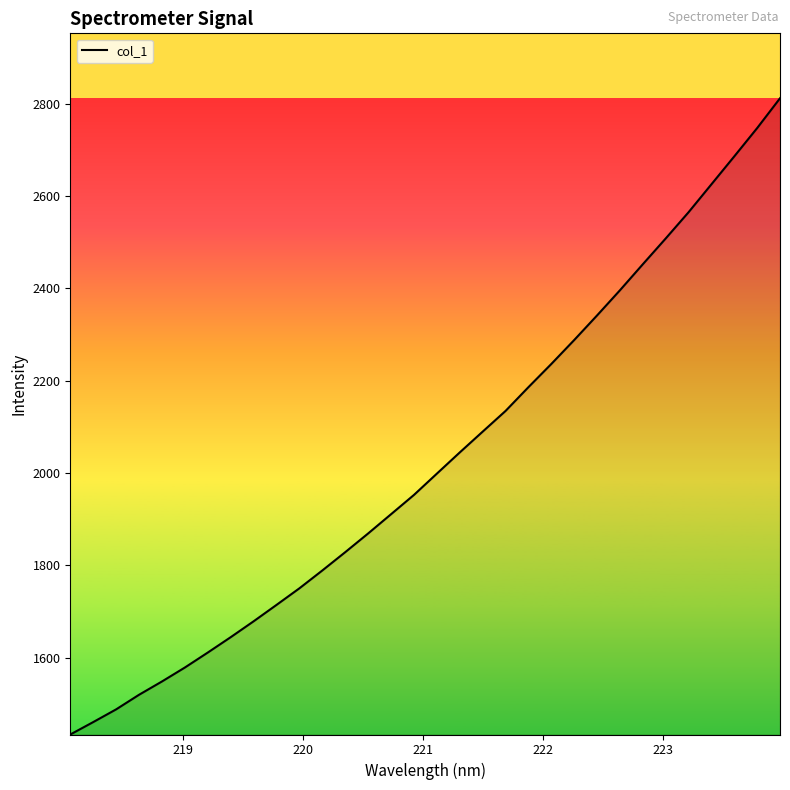

What is the difference between the maximum and minimum values?

1377.4